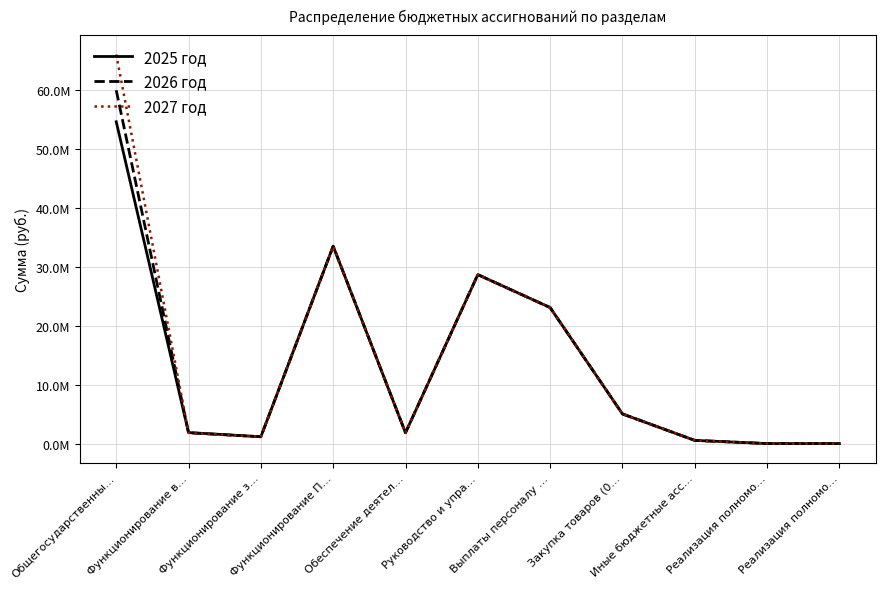

What are all the series names shown in the legend?

2025 год, 2026 год, 2027 год